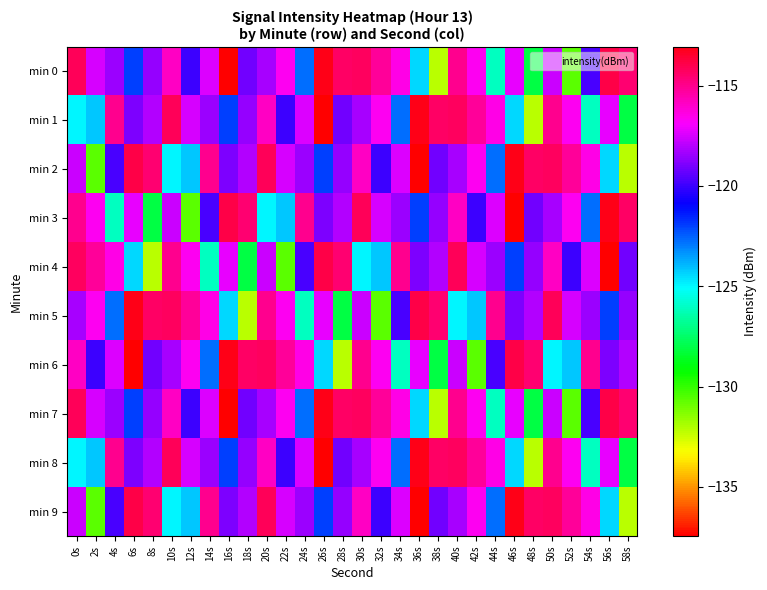

Rank the series by their maximum value, from lowest to highest.

min 4, min 0, min 1, min 2, min 3, min 5, min 6, min 7, min 8, min 9